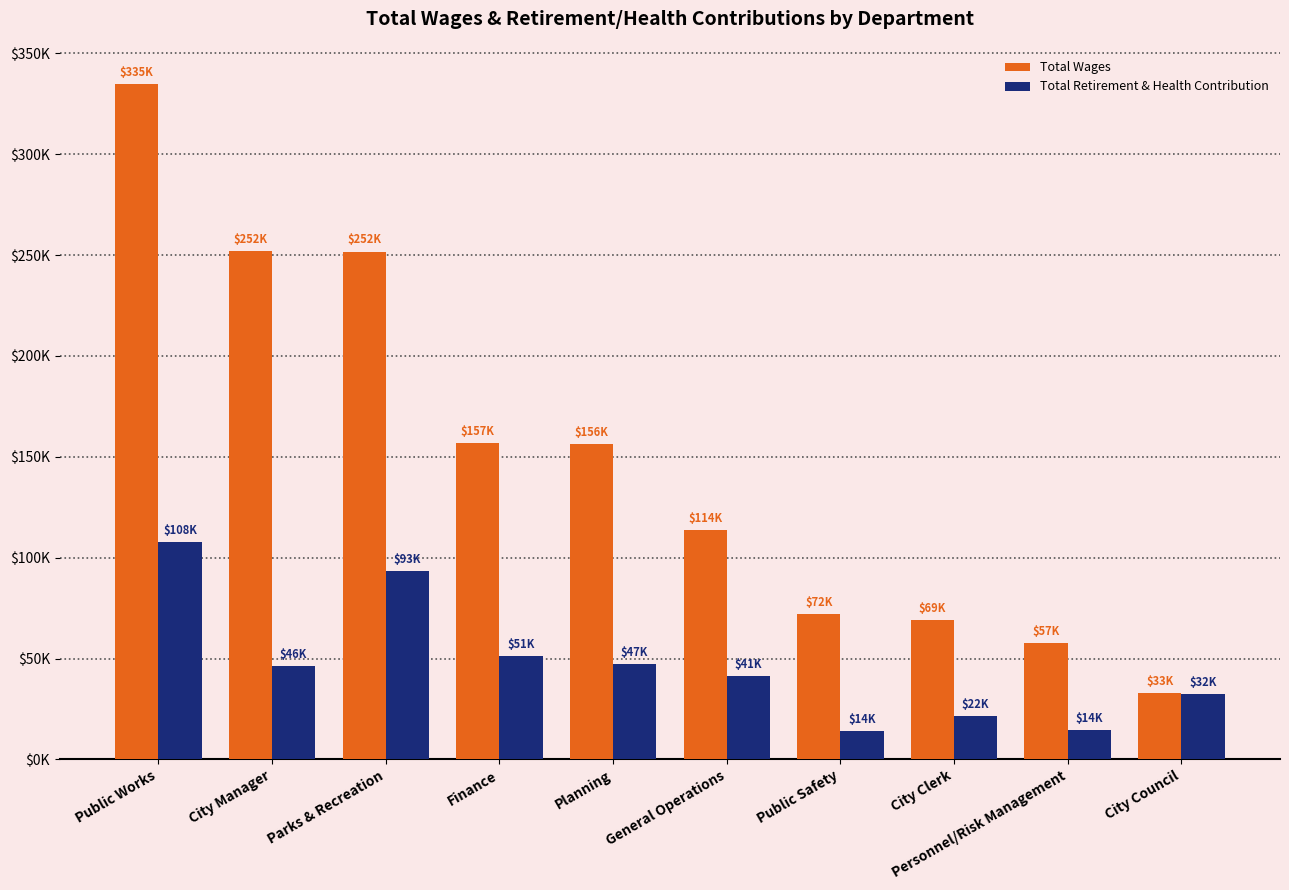

What is the value of the Total Retirement & Health Contribution bar at the 5th from the left?

47305